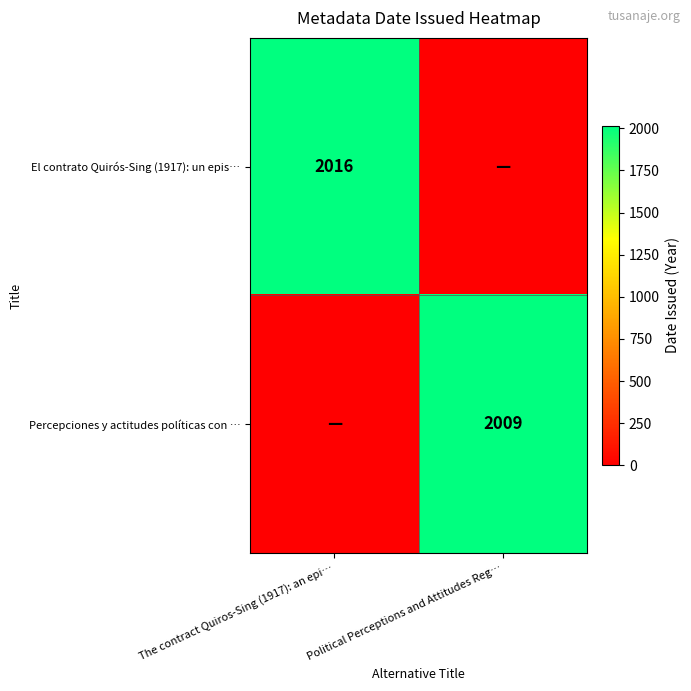

Is it true that El contrato Quirós-Sing (1917): un epis… equals 1072 at The contract Quiros-Sing (1917): an epi…?

False